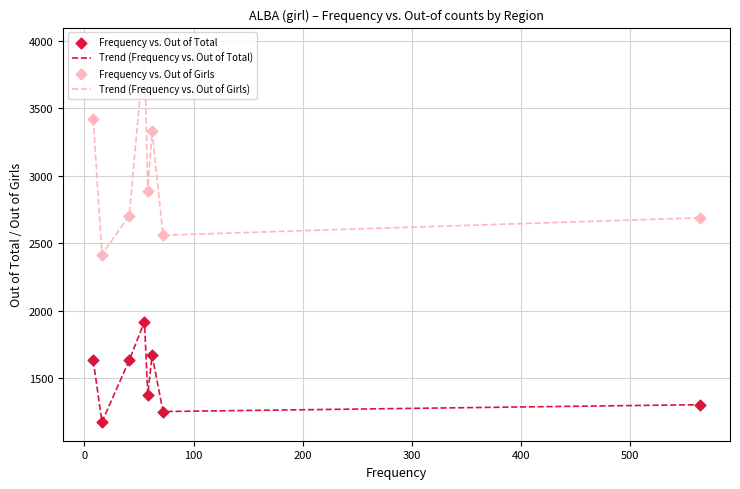

Which series has the largest total across all categories?

Trend (Frequency vs. Out of Girls)